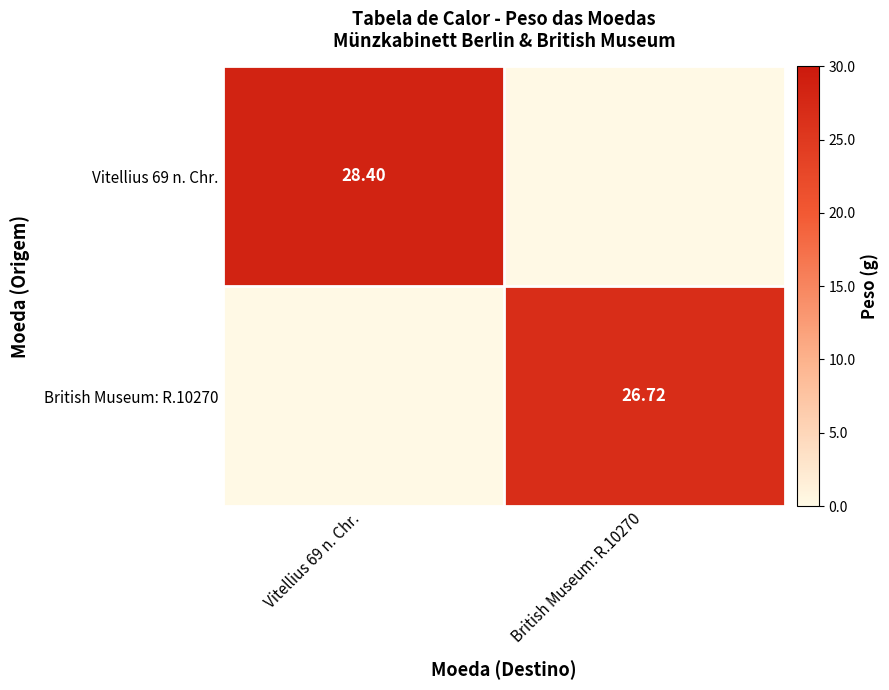

What is the difference between the Vitellius 69 n. Chr. values at Vitellius 69 n. Chr. and British Museum: R.10270?

28.4